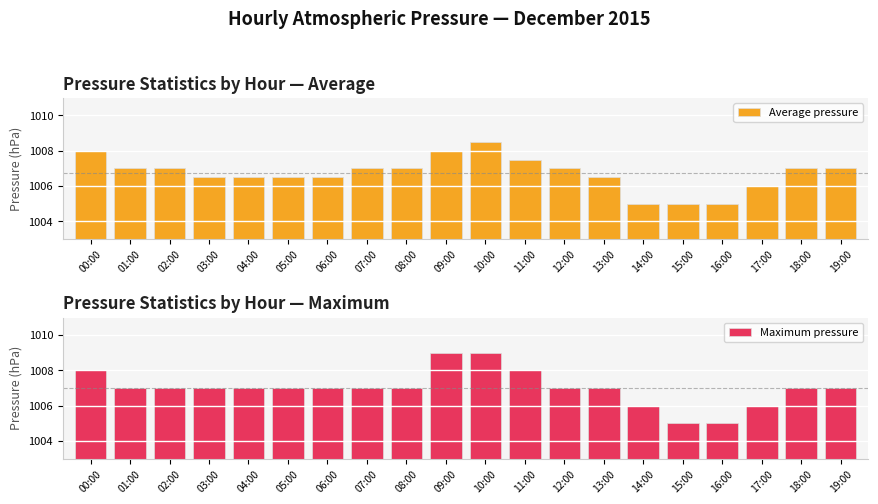

Which category has the lowest value in the Average pressure series?

14:00